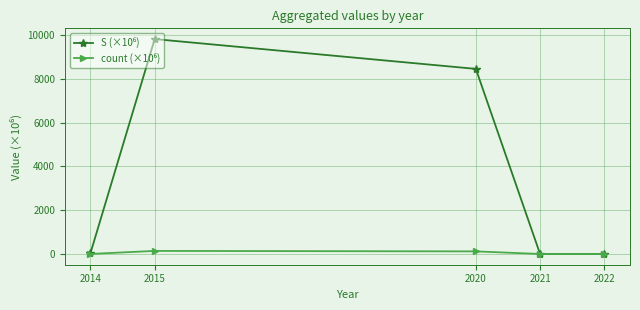

At which category is the sum across all series the highest?

2015